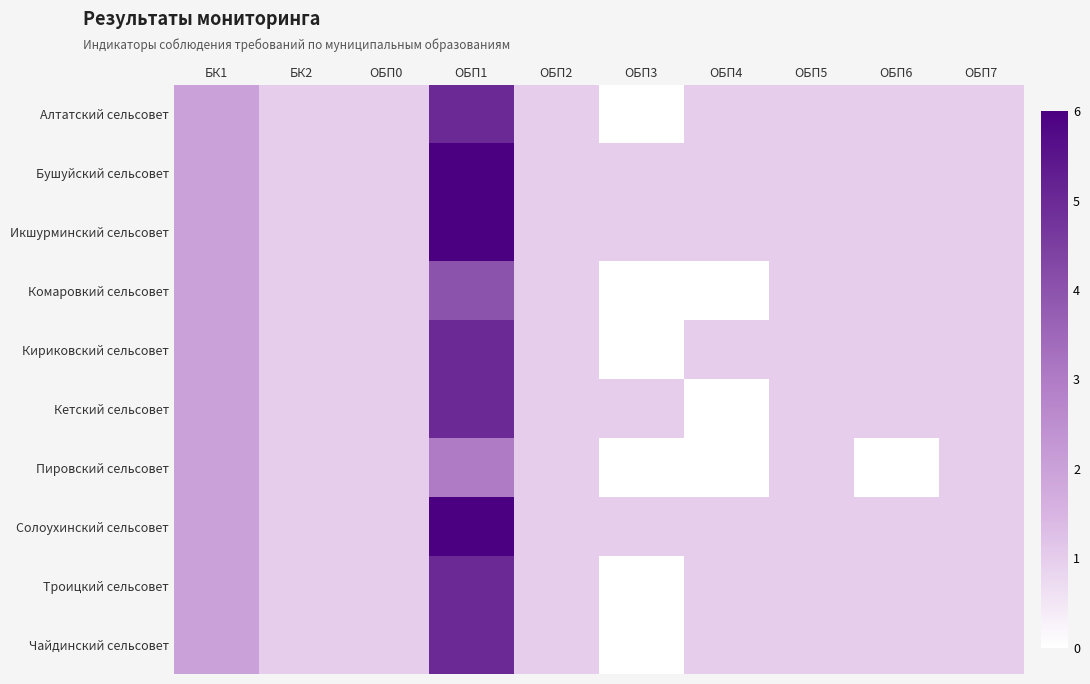

At which category is the sum across all series the highest?

ОБП1